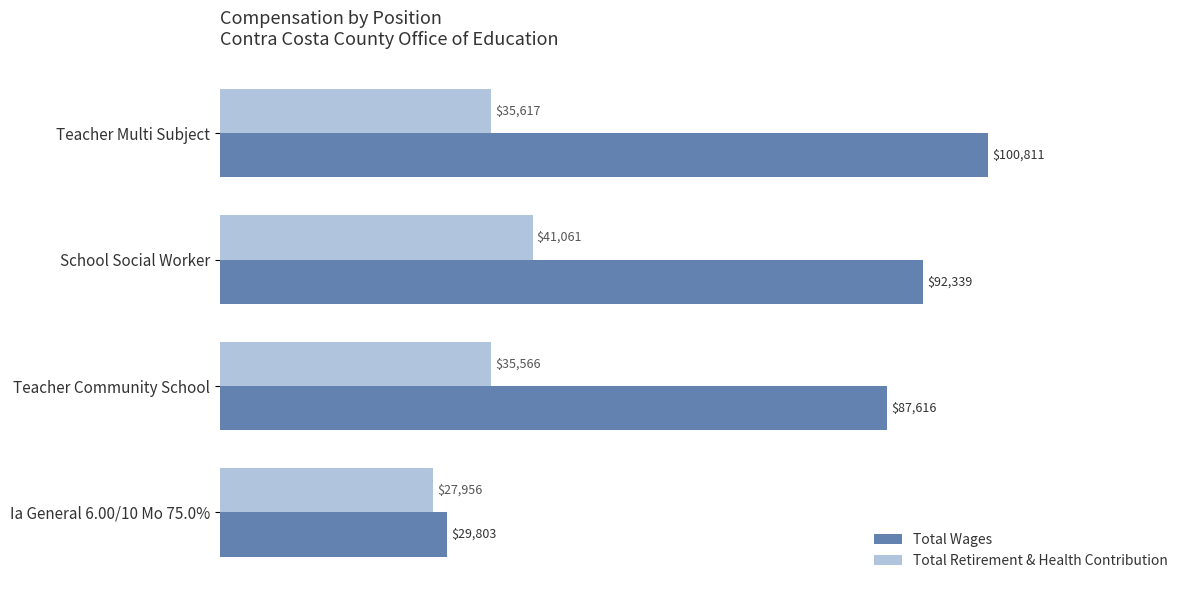

What is the greatest value displayed?

100811